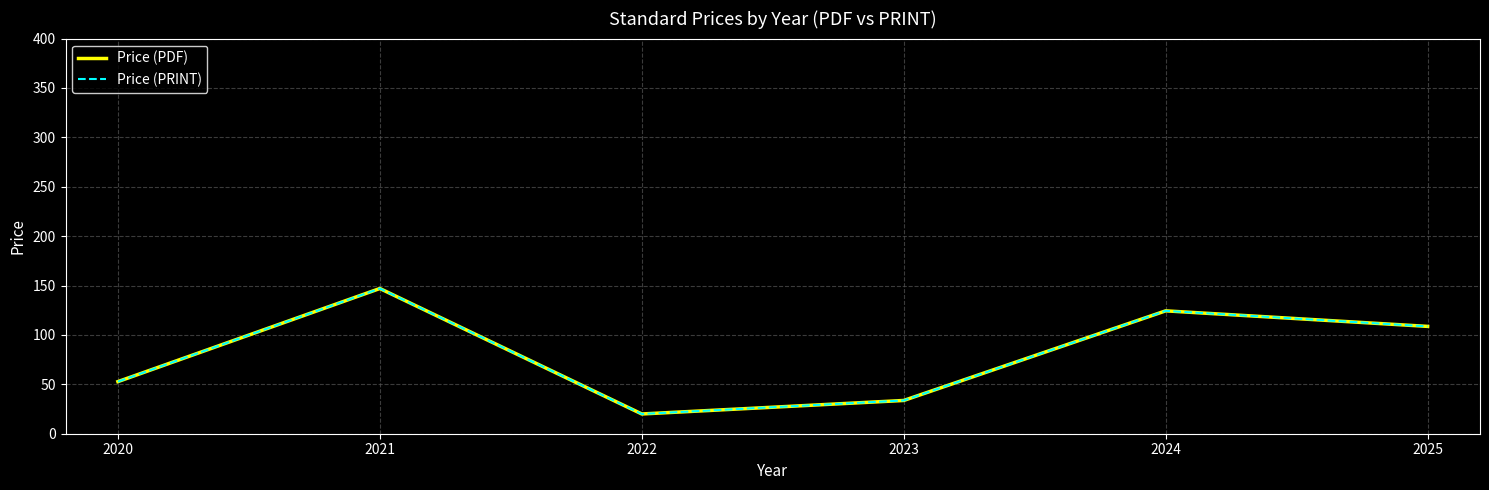

Does the chart have visible grid lines?

Yes